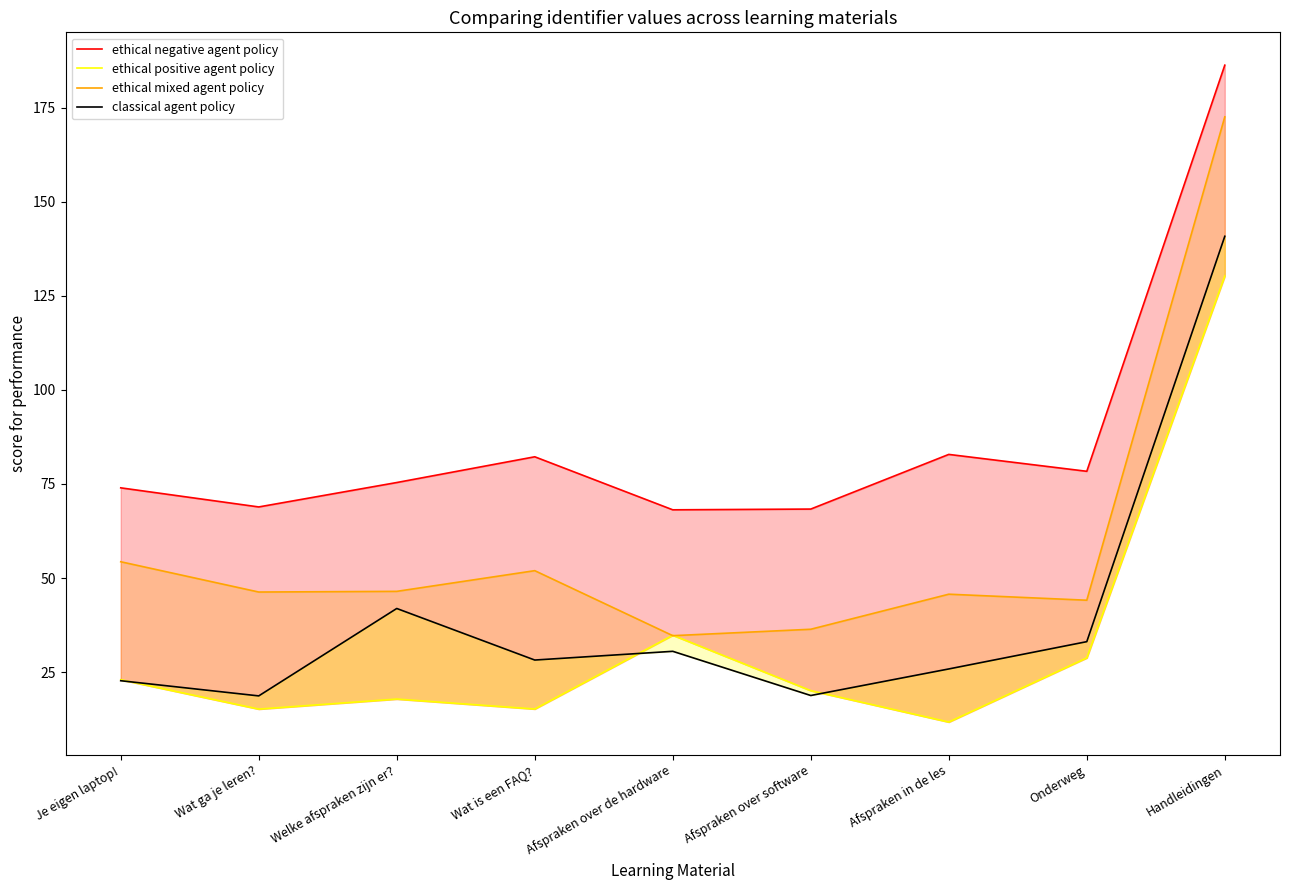

Reading right to left, extract all data points from this chart.

ethical negative agent policy: Handleidingen=186.2	Onderweg=78.4	Afspraken in de les=82.9	Afspraken over software=68.3	Afspraken over de hardware=68.1	Wat is een FAQ?=82.2	Welke afspraken zijn er?=75.4	Wat ga je leren?=68.9	Je eigen laptop!=74.0
ethical positive agent policy: Handleidingen=130.2	Onderweg=28.8	Afspraken in de les=11.8	Afspraken over software=20.1	Afspraken over de hardware=34.8	Wat is een FAQ?=15.2	Welke afspraken zijn er?=17.9	Wat ga je leren?=15.2	Je eigen laptop!=23.0
ethical mixed agent policy: Handleidingen=172.5	Onderweg=44.1	Afspraken in de les=45.7	Afspraken over software=36.4	Afspraken over de hardware=34.7	Wat is een FAQ?=52.0	Welke afspraken zijn er?=46.5	Wat ga je leren?=46.3	Je eigen laptop!=54.3
classical agent policy: Handleidingen=140.8	Onderweg=33.1	Afspraken in de les=25.9	Afspraken over software=18.8	Afspraken over de hardware=30.5	Wat is een FAQ?=28.2	Welke afspraken zijn er?=41.9	Wat ga je leren?=18.7	Je eigen laptop!=22.7